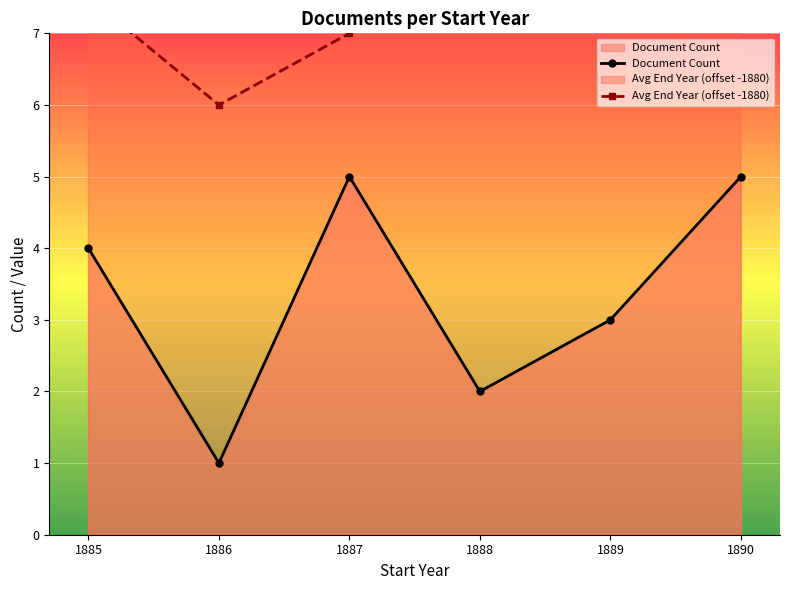

Reading right to left, transcribe all the data shown in this chart.

Document Count: 1890=5.0	1889=3.0	1888=2.0	1887=5.0	1886=1.0	1885=4.0
Avg End Year (offset -1880): 1890=10.0	1889=9.0	1888=8.0	1887=7.0	1886=6.0	1885=7.5